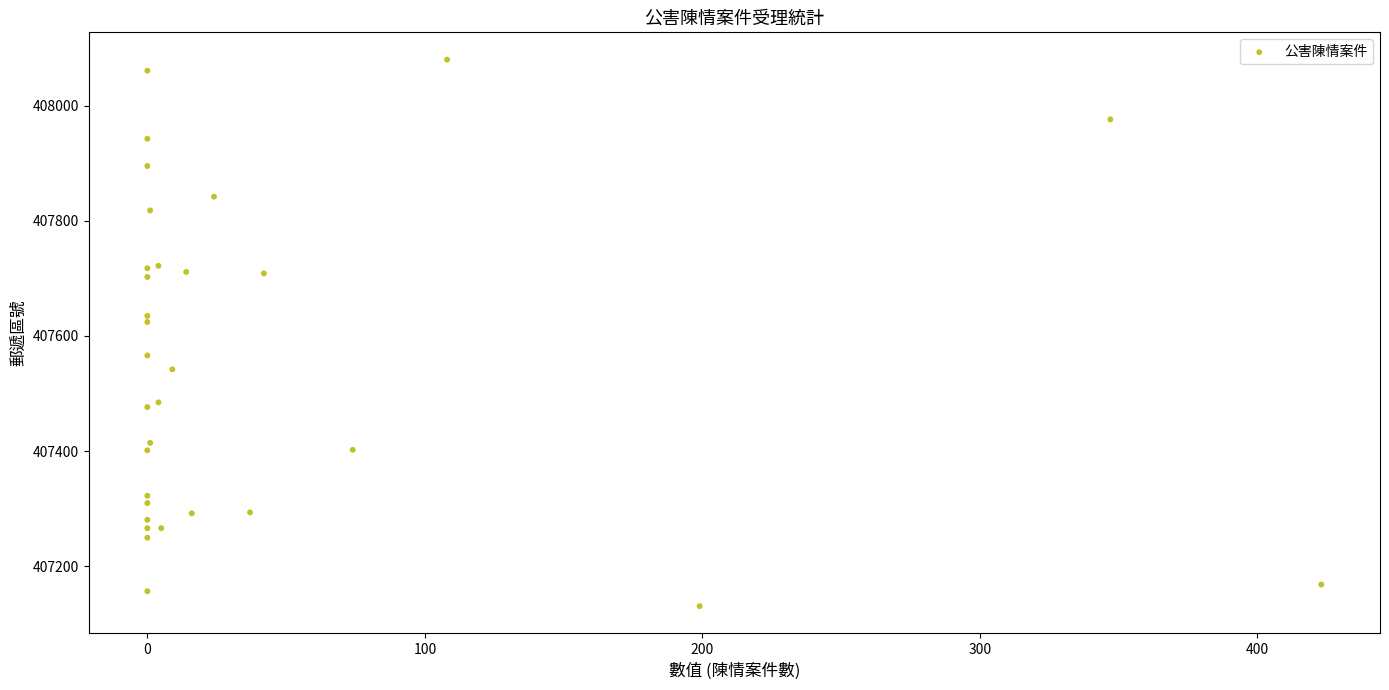

What Y value in the scatter plot is closest to 407605?

407624.2